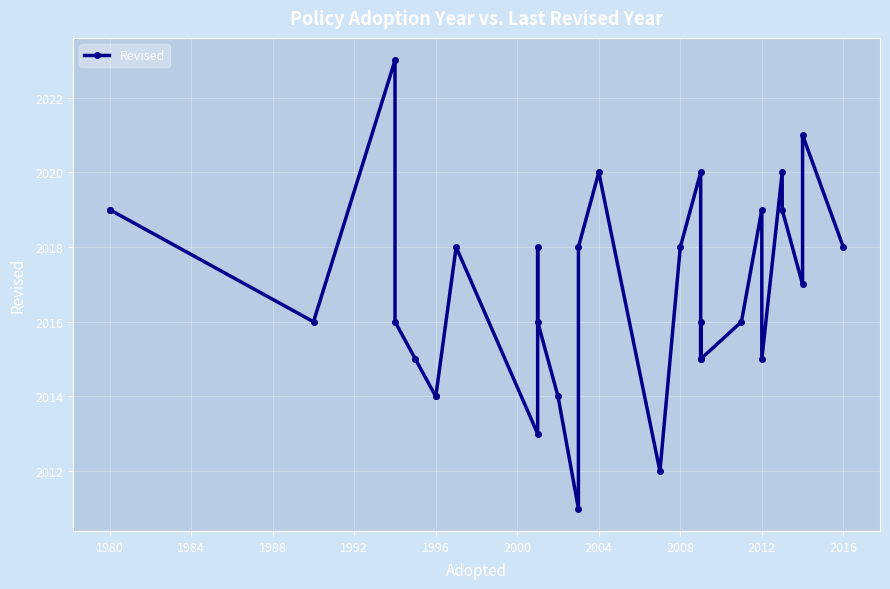

How many points are lower than both their immediate neighbors (excluding endpoints)?

8